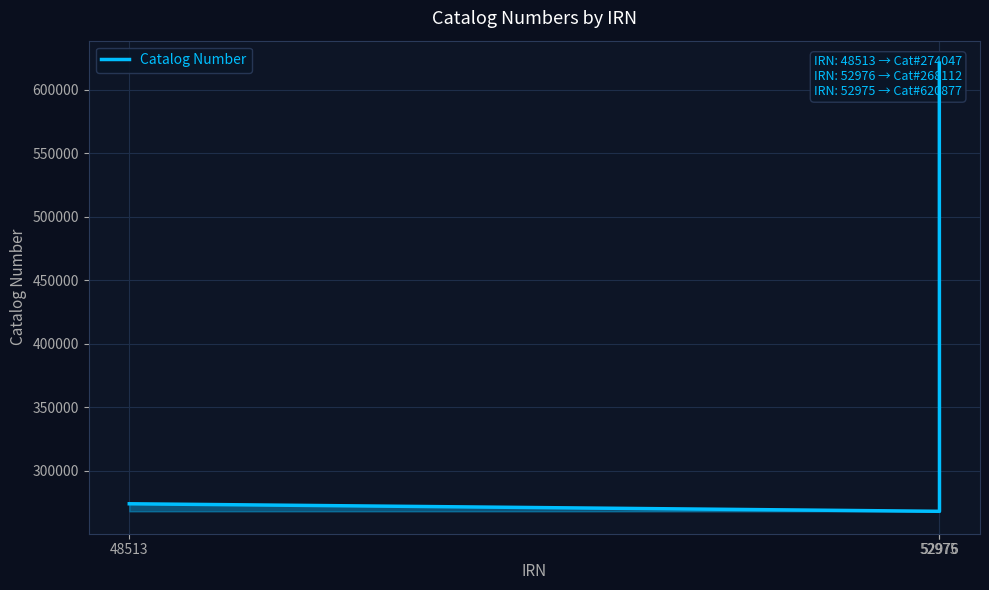

List the labels in order of value, smallest first.

52976, 48513, 52975